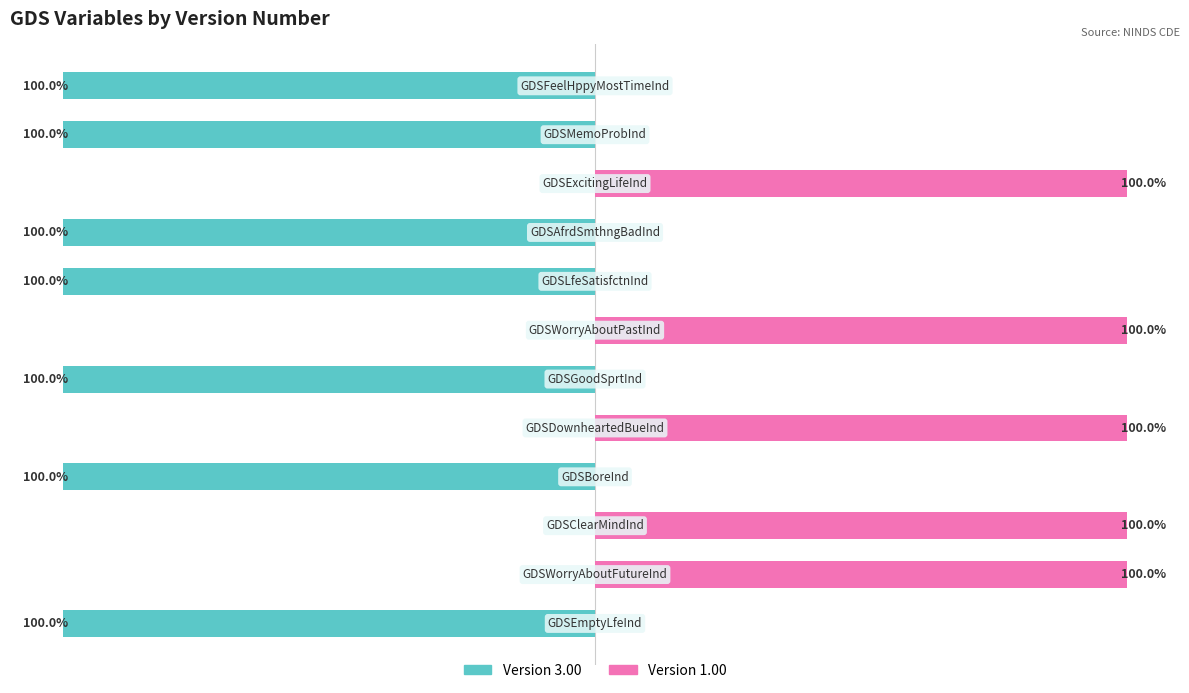

What is the minimum value shown in the chart?

-100